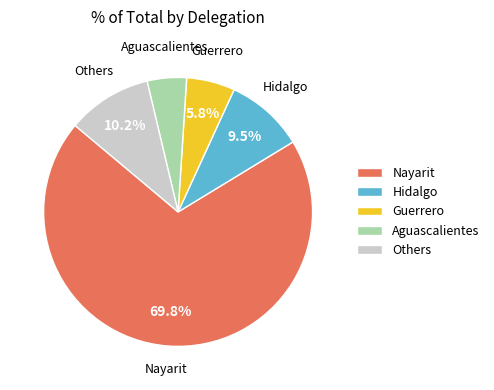

Approximately how many times larger is the value at Aguascalientes compared to Guerrero?

0.8